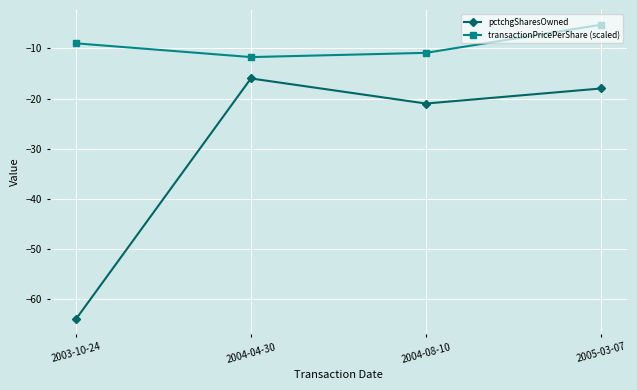

What is the label of the 1st point from the right?

2005-03-07